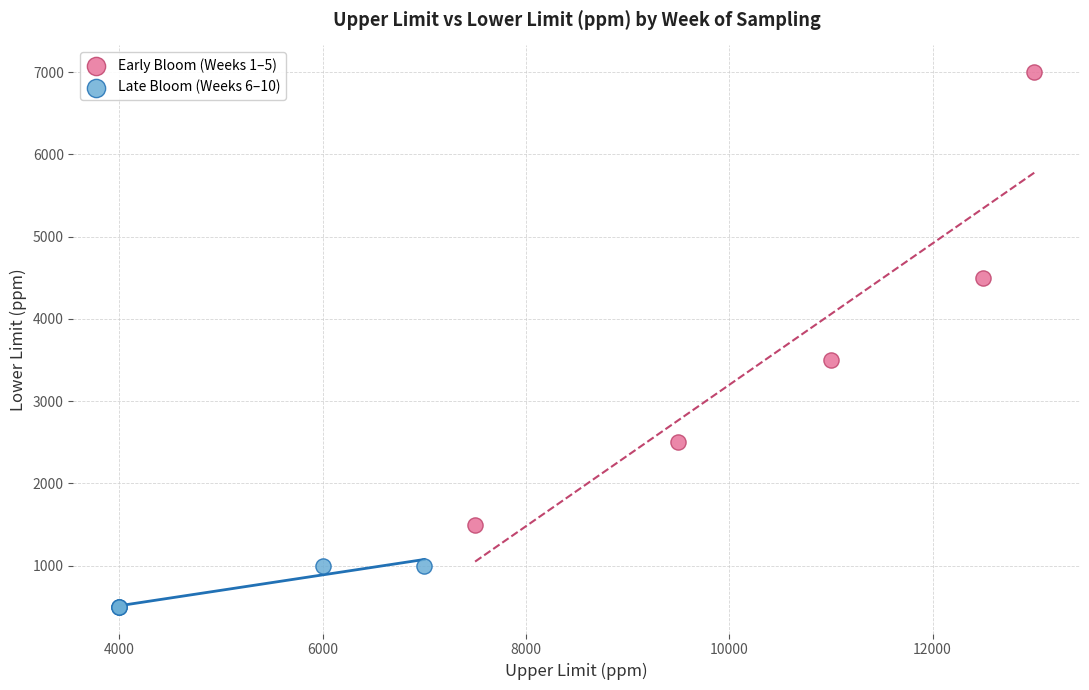

Which series reaches the minimum Y coordinate?

Late Bloom (Weeks 6–10)